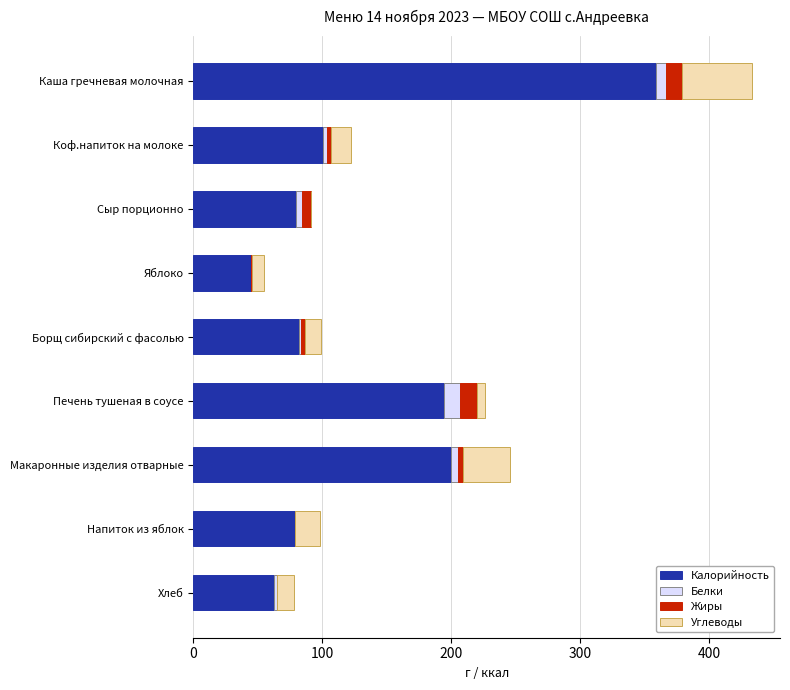

At which category is the sum across all series the highest?

Каша гречневая молочная